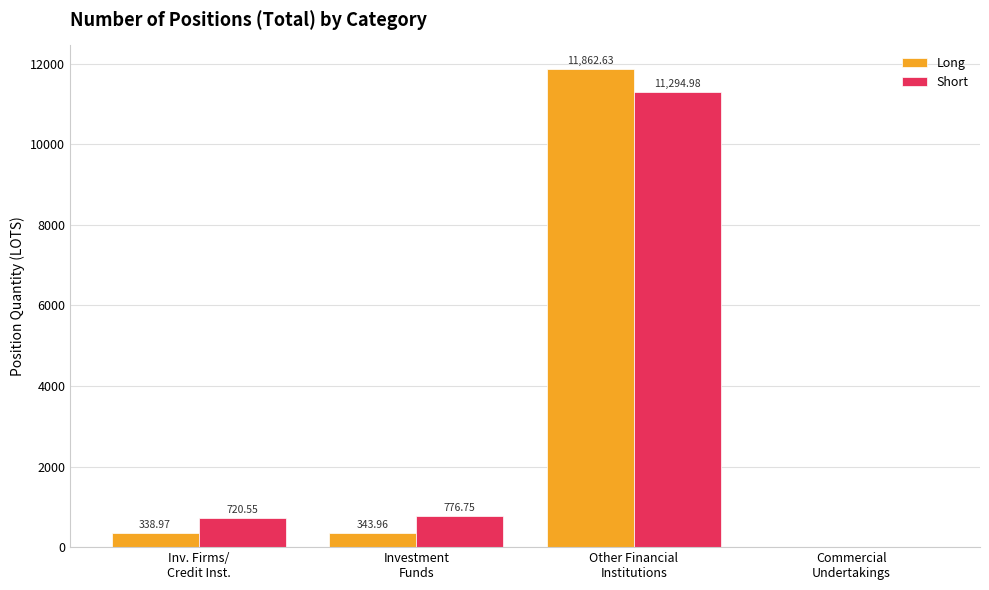

Which series has the largest total across all categories?

Short